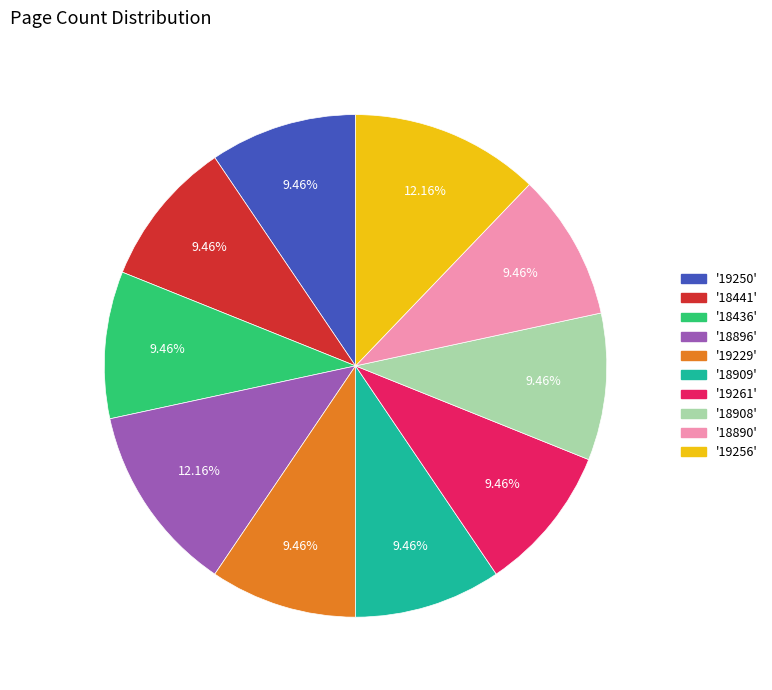

Is there any slice that represents more than half of the pie?

No